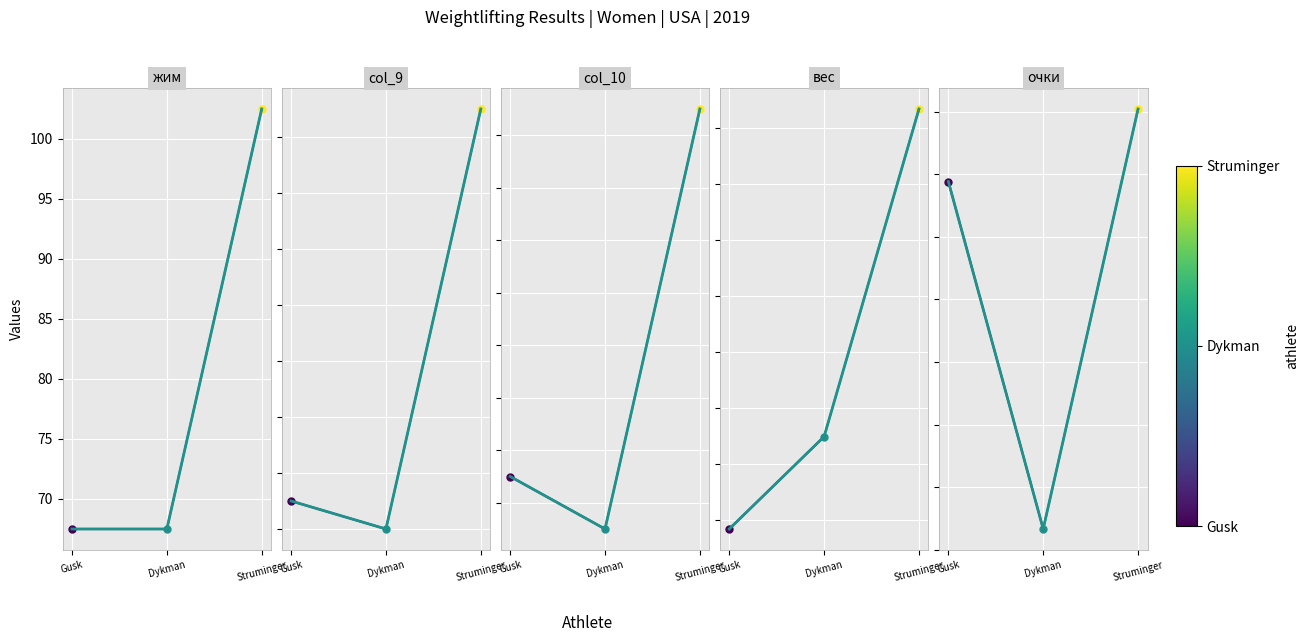

Read the очки value at Dykman.

70.7